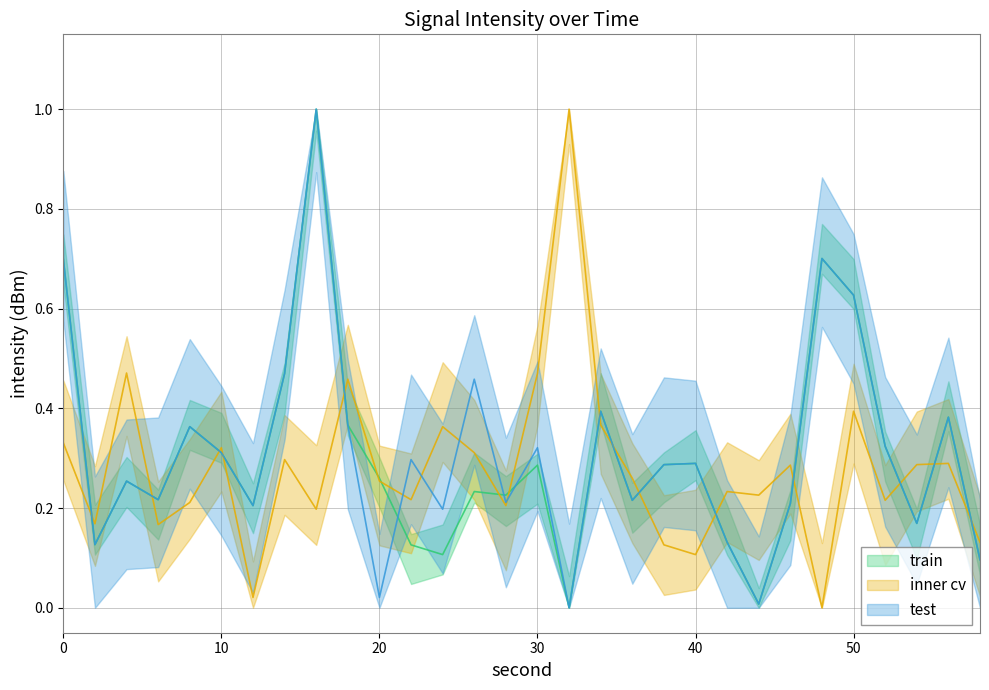

Does the chart have visible grid lines?

Yes